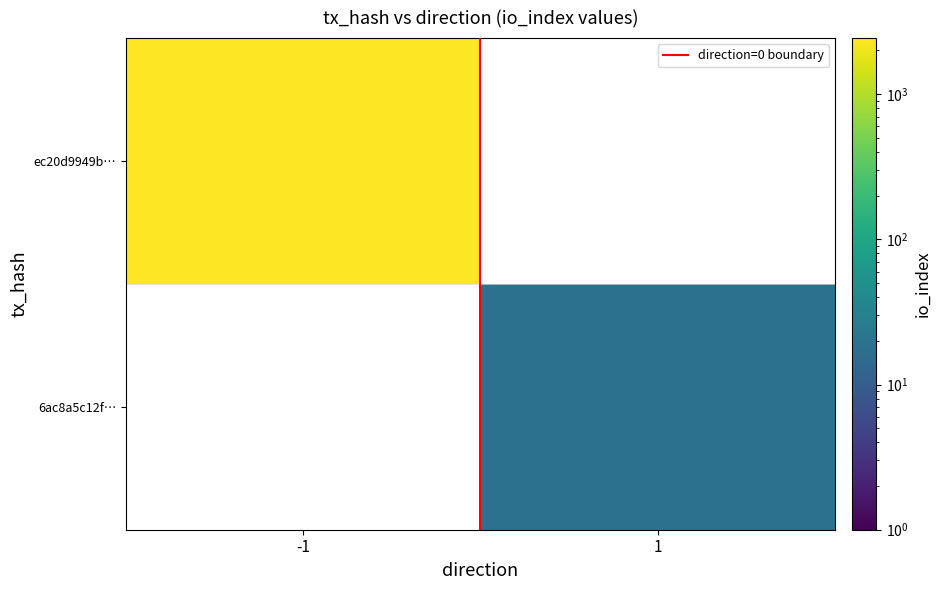

What is the difference between the maximum and minimum values in the direction=0 boundary series?

1.0